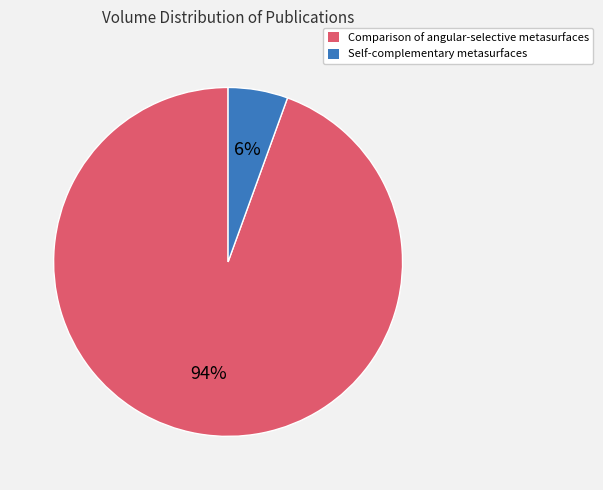

Is it true that Self-complementary metasurfaces is 6% of the pie?

True